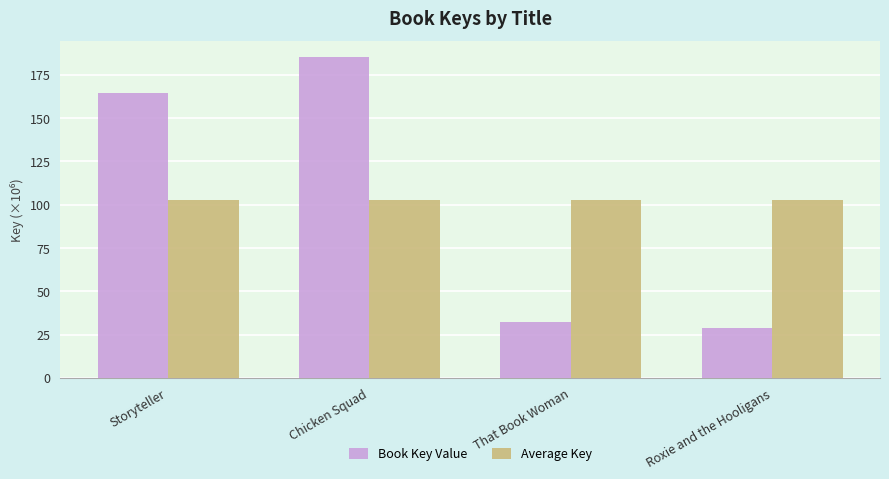

The Average Key series shows 57.6 at Chicken Squad. True or false?

False